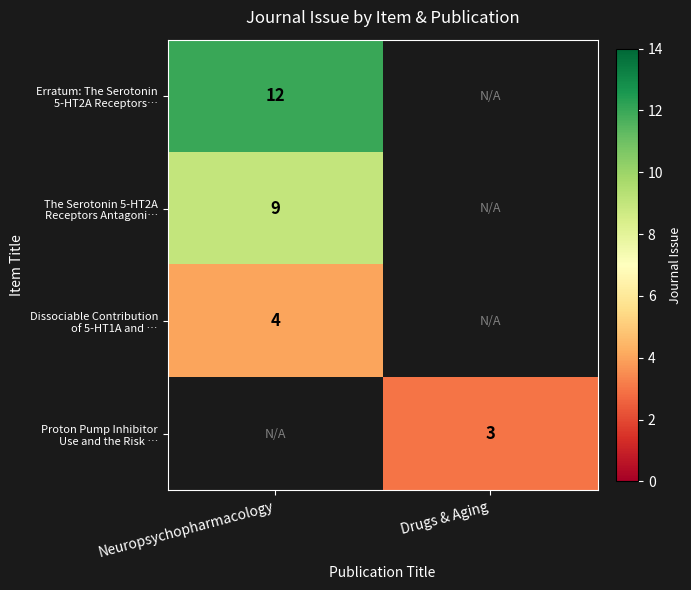

What is the sum of all Proton Pump Inhibitor Use and the Risk … values?

3